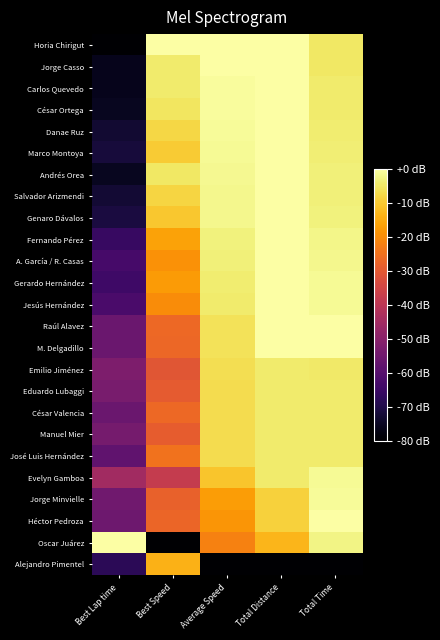

Which series has the largest total across all categories?

Horia Chirigut